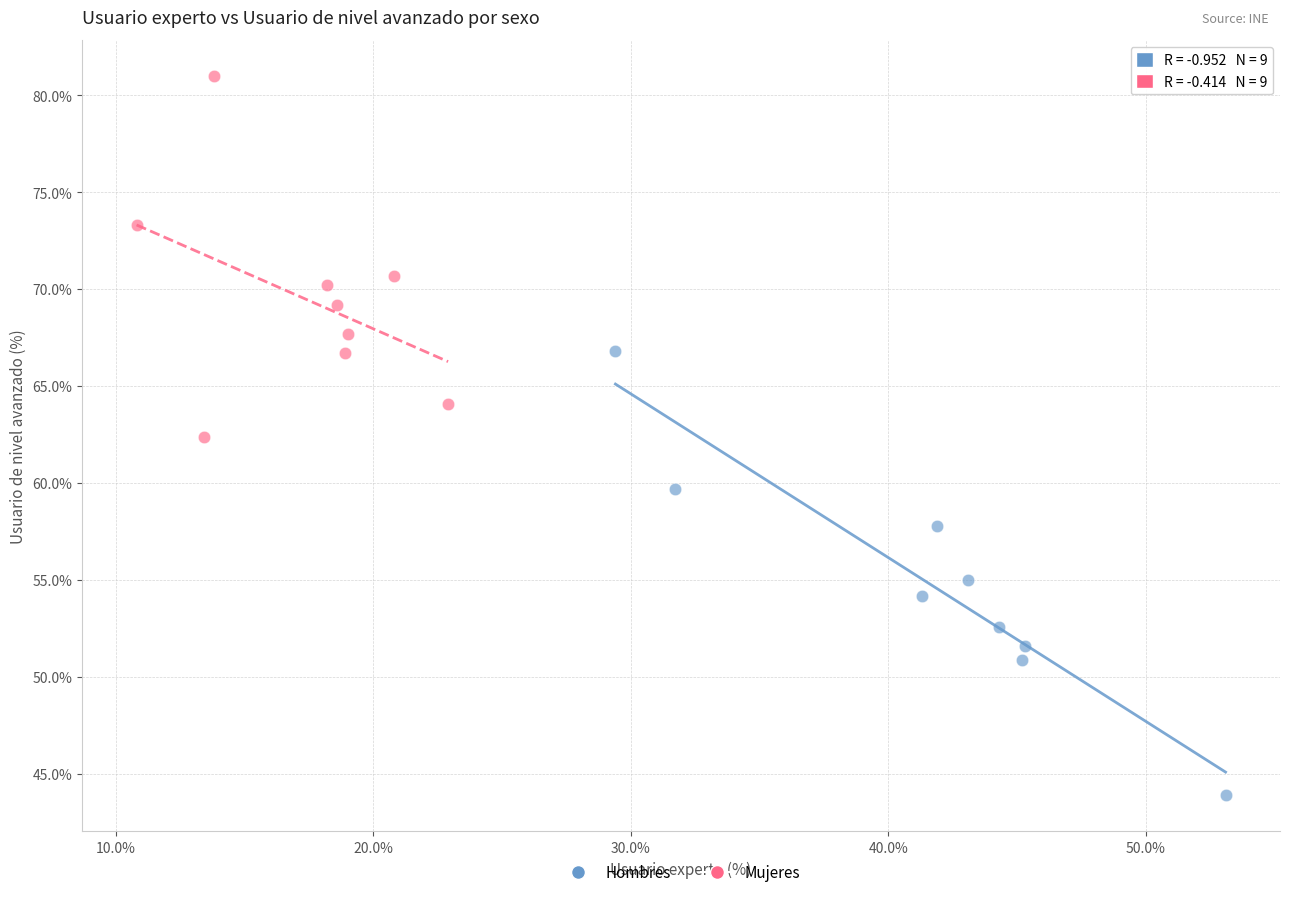

Which series has the widest spread of Y values?

Hombres